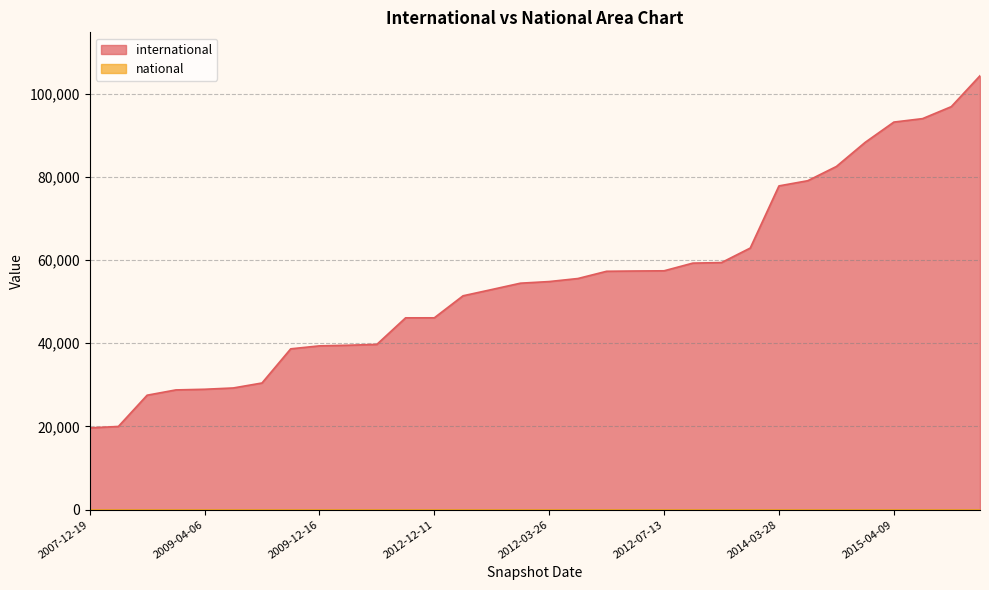

Does the chart have visible grid lines?

Yes